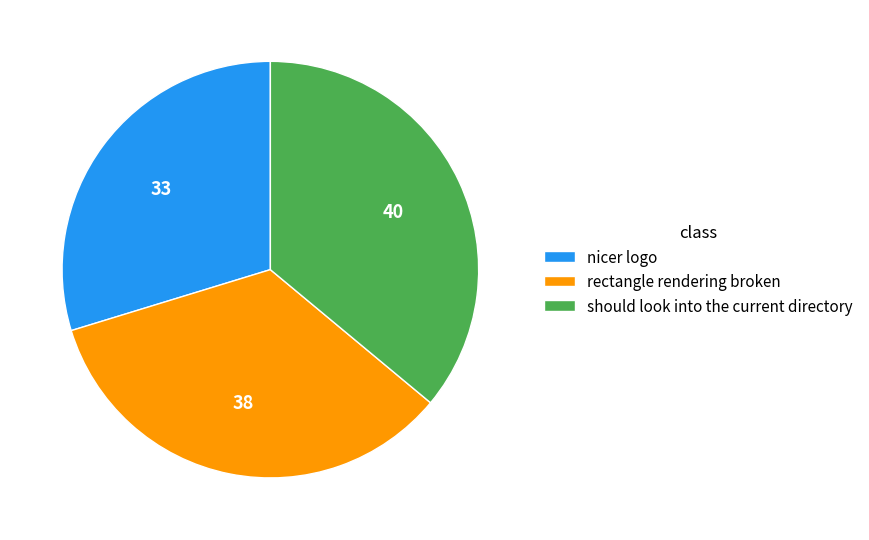

Which category has the smallest portion of the pie?

nicer logo